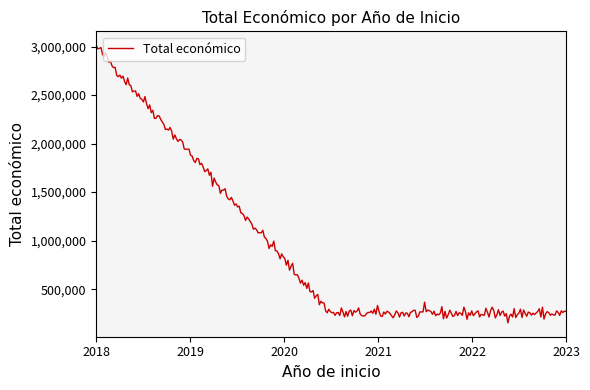

What is the smallest value displayed?

152762.0